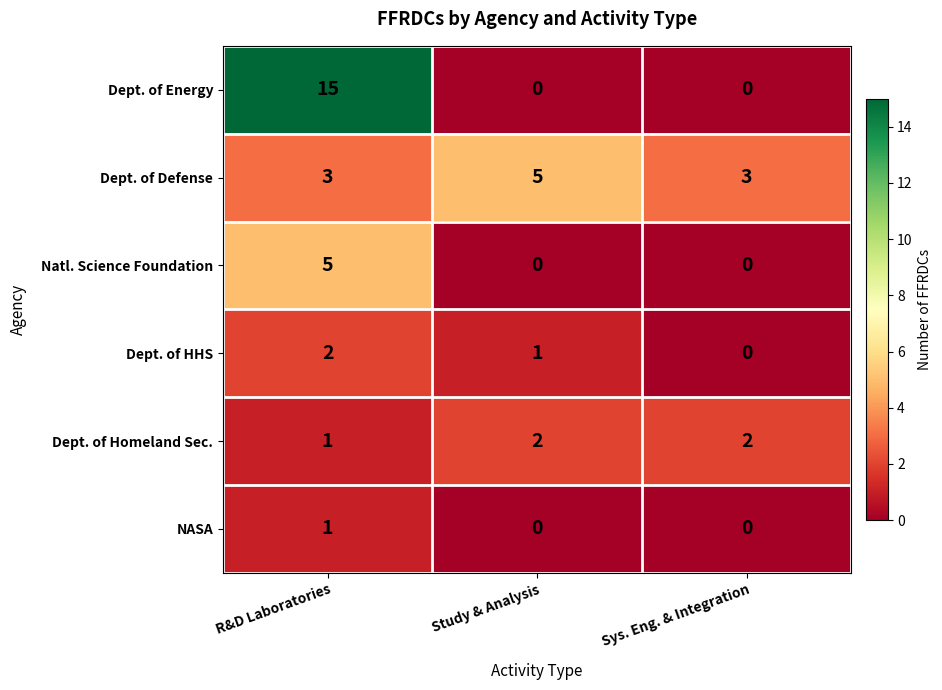

What is the sum of the Dept. of Homeland Sec. values at Sys. Eng. & Integration and R&D Laboratories?

3